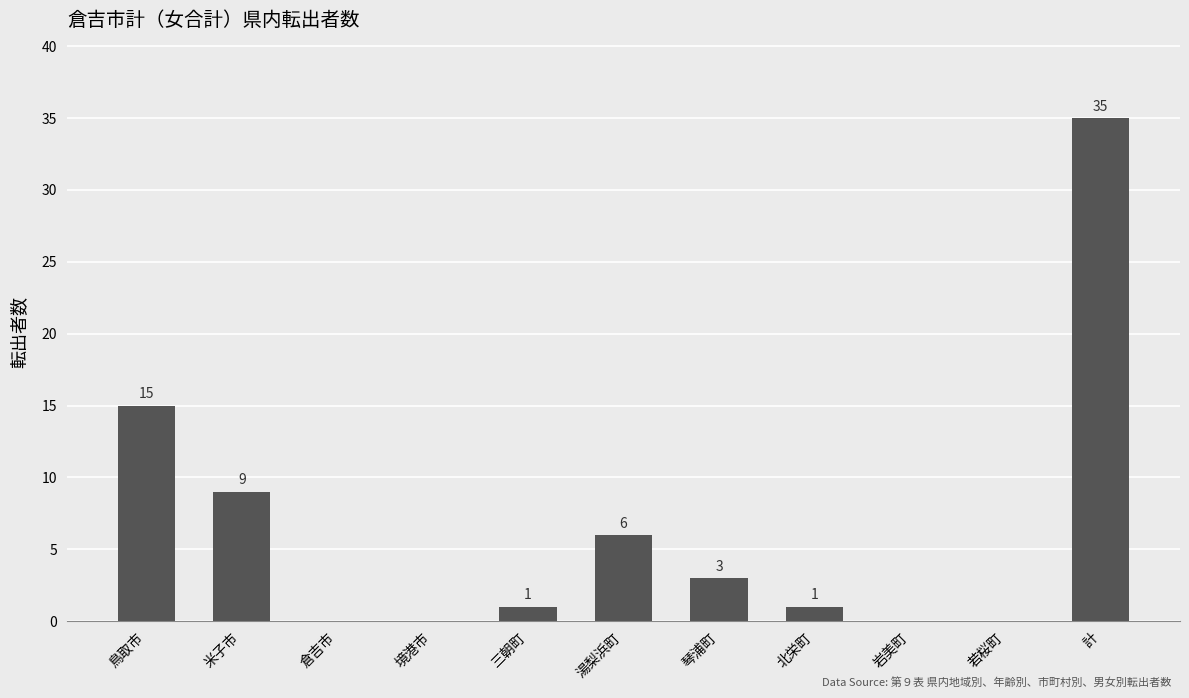

What is the sum of all values?

70